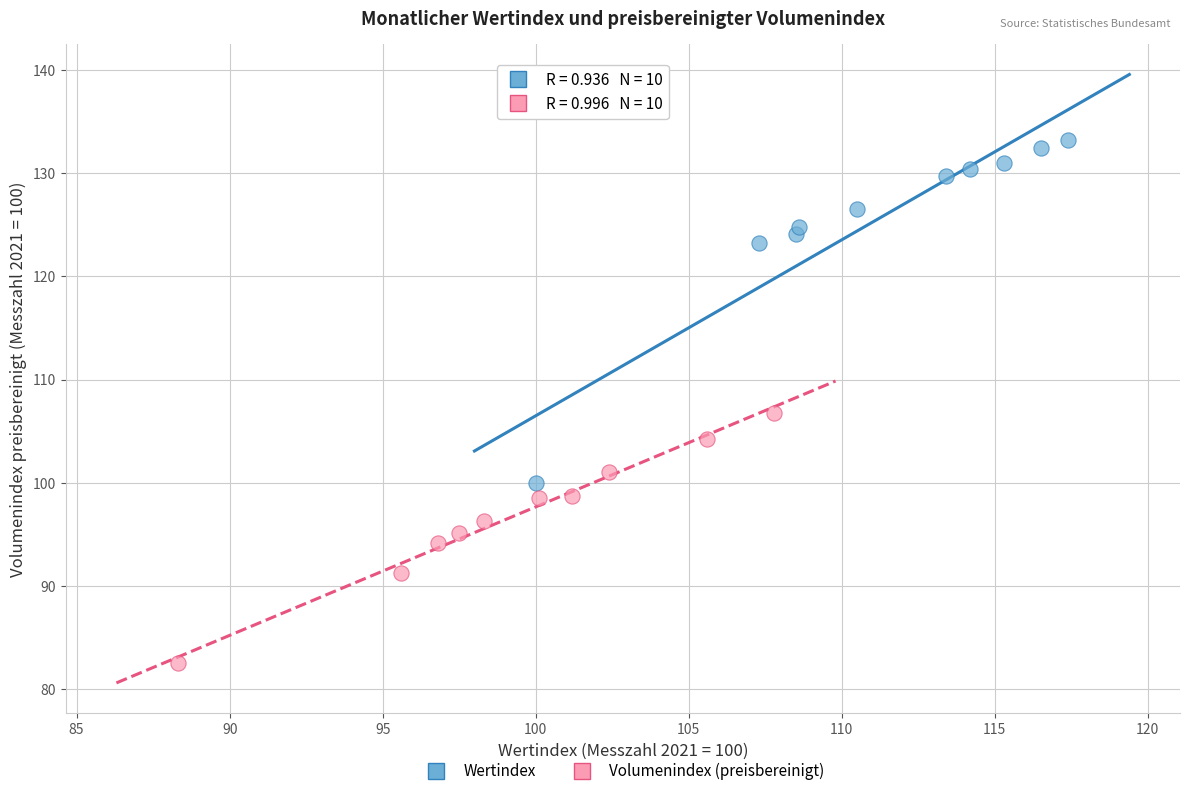

Which series contains the lowest Y value?

Volumenindex (preisbereinigt)